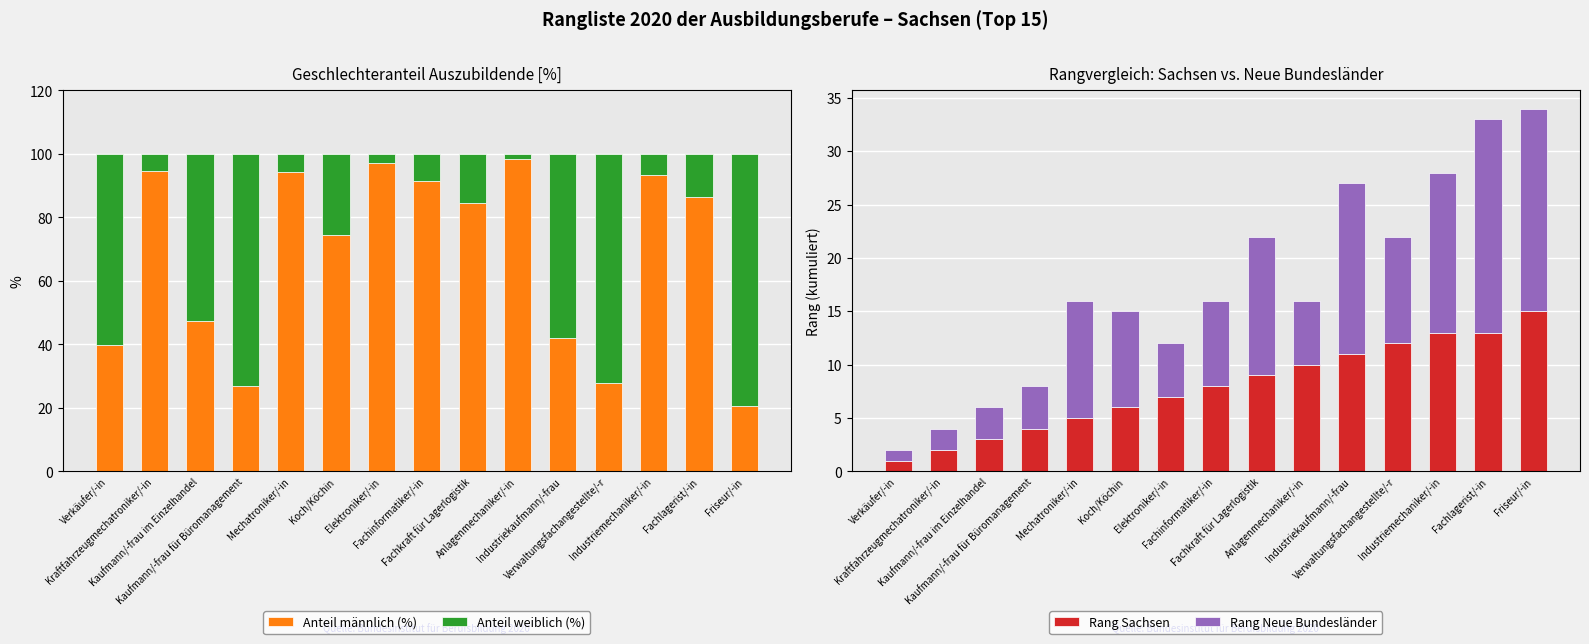

Which category has the highest value in the Anteil männlich (%) series?

Anlagenmechaniker/-in